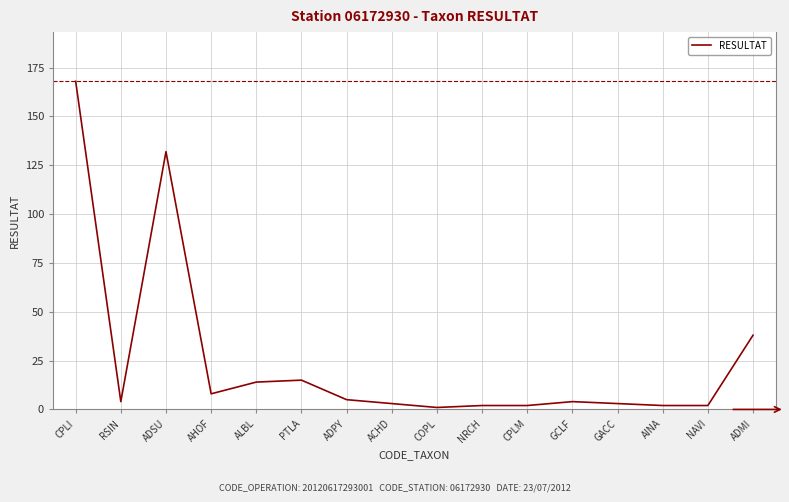

At which label does the data first exceed 4?

CPLI